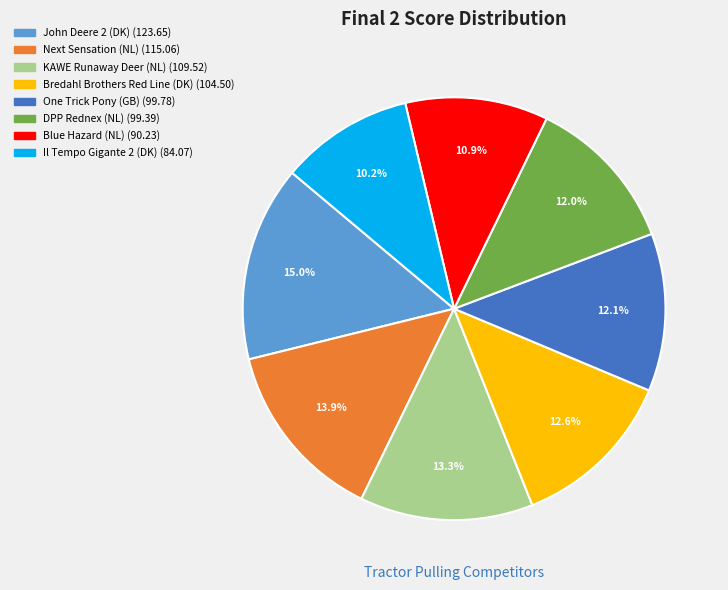

How many slices are in this pie chart?

8